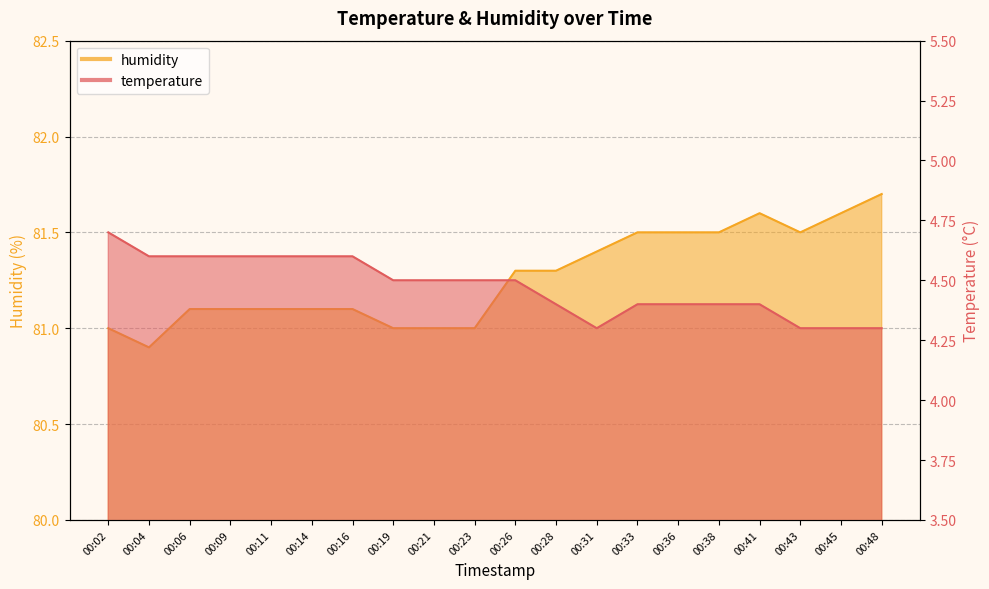

How many categories are shown in the chart?

20